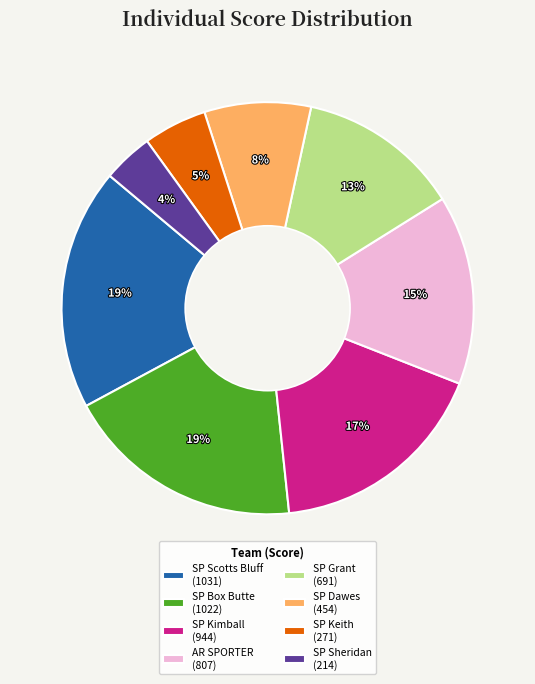

True or false: SP Kimball (944) accounts for 10% of the total.

False